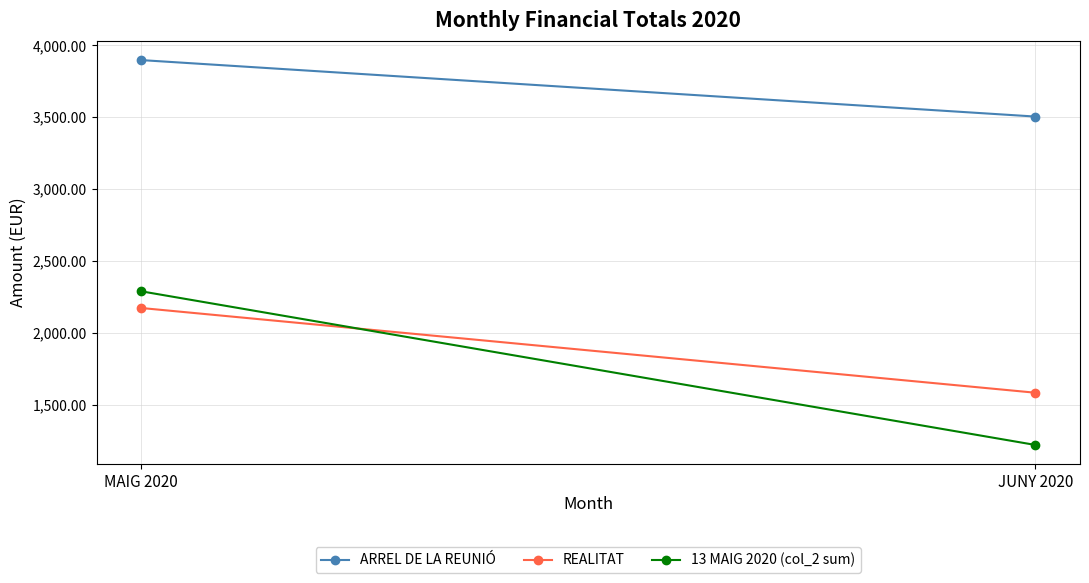

Which series has the largest range (max minus min)?

13 MAIG 2020 (col_2 sum)